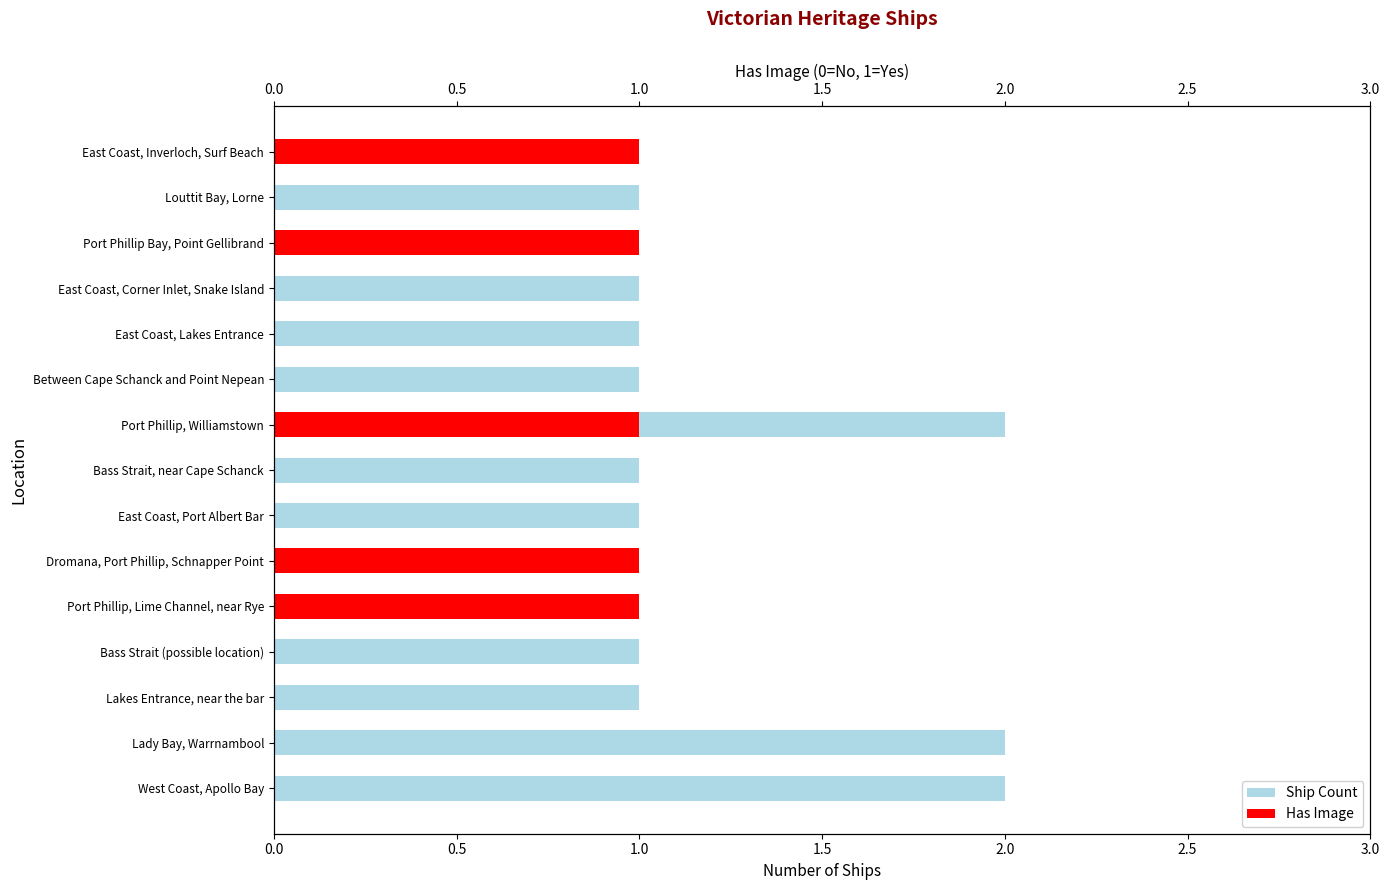

What is the maximum value for Ship Count?

2